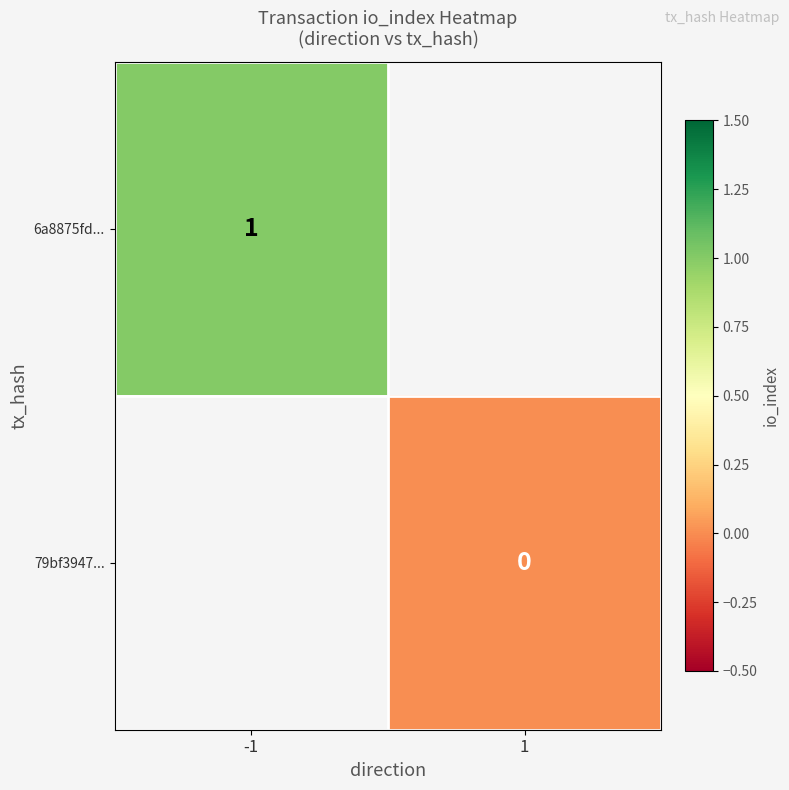

Is it true that 6a8875fd... equals 2 at -1?

False